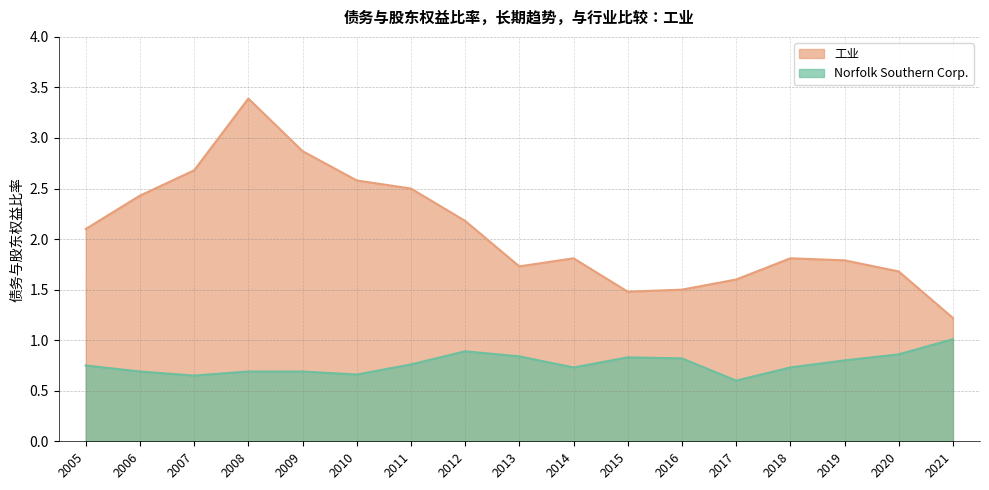

Count the number of categories in the chart.

17